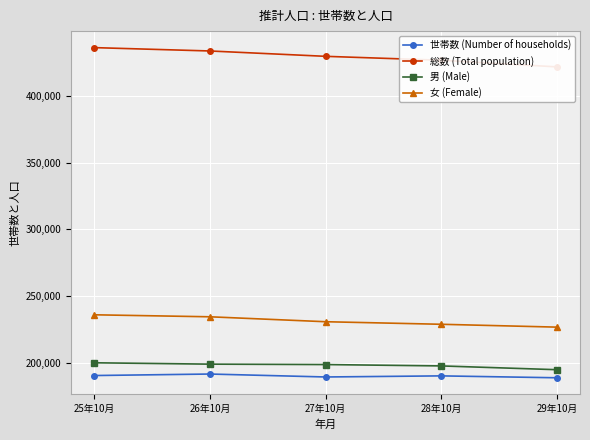

What are all the series names shown in the legend?

世帯数 (Number of households), 総数 (Total population), 男 (Male), 女 (Female)